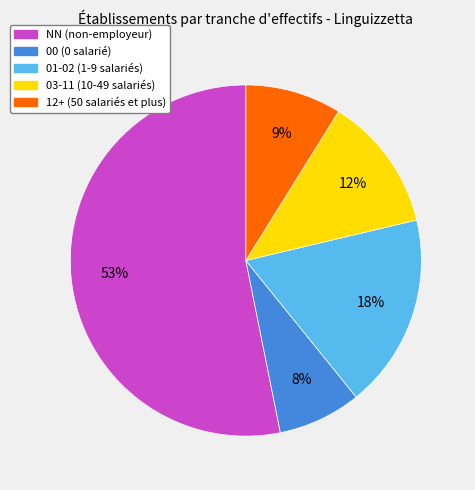

To the nearest percent, what is the difference between the largest and smallest slice percentages?

45%